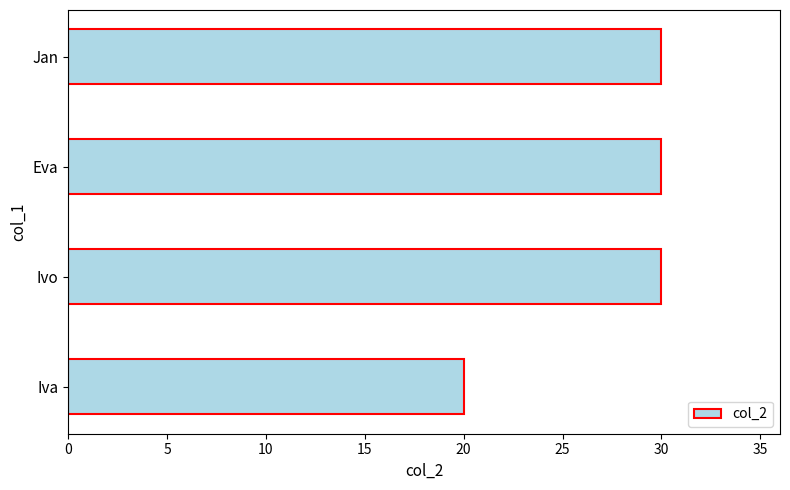

What is the change in value from Iva to Eva?

+10